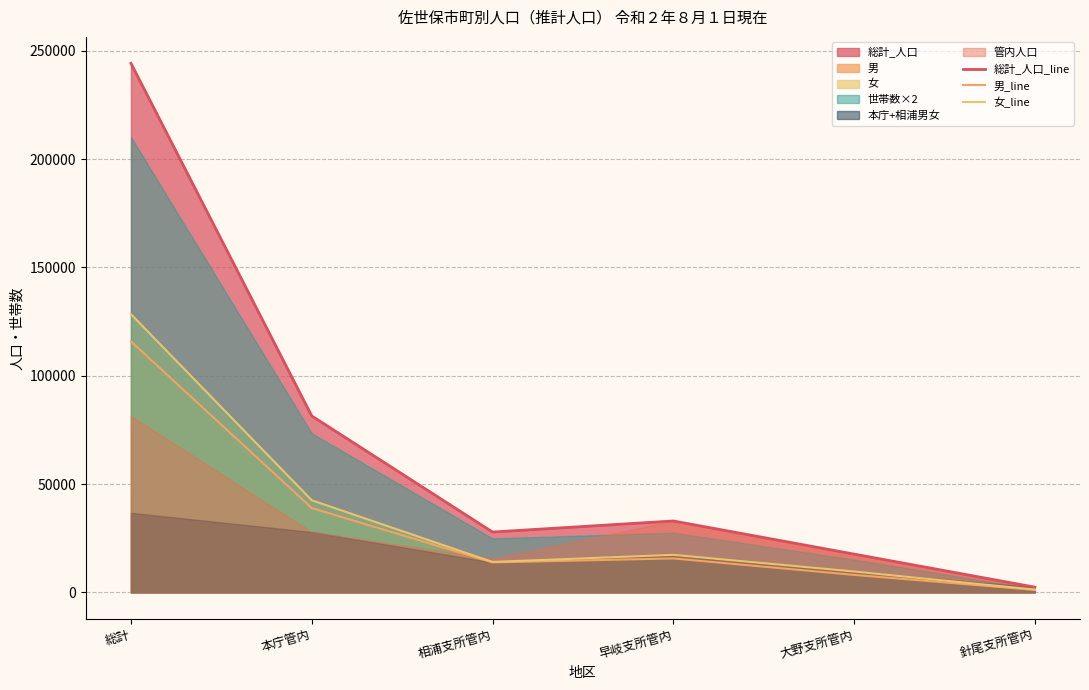

The 総計_人口_line series shows 2375 at 針尾支所管内. True or false?

True